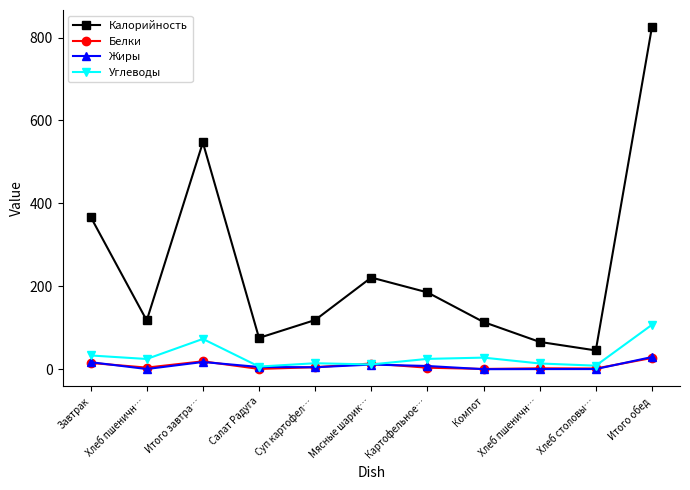

Which series has the largest total across all categories?

Калорийность